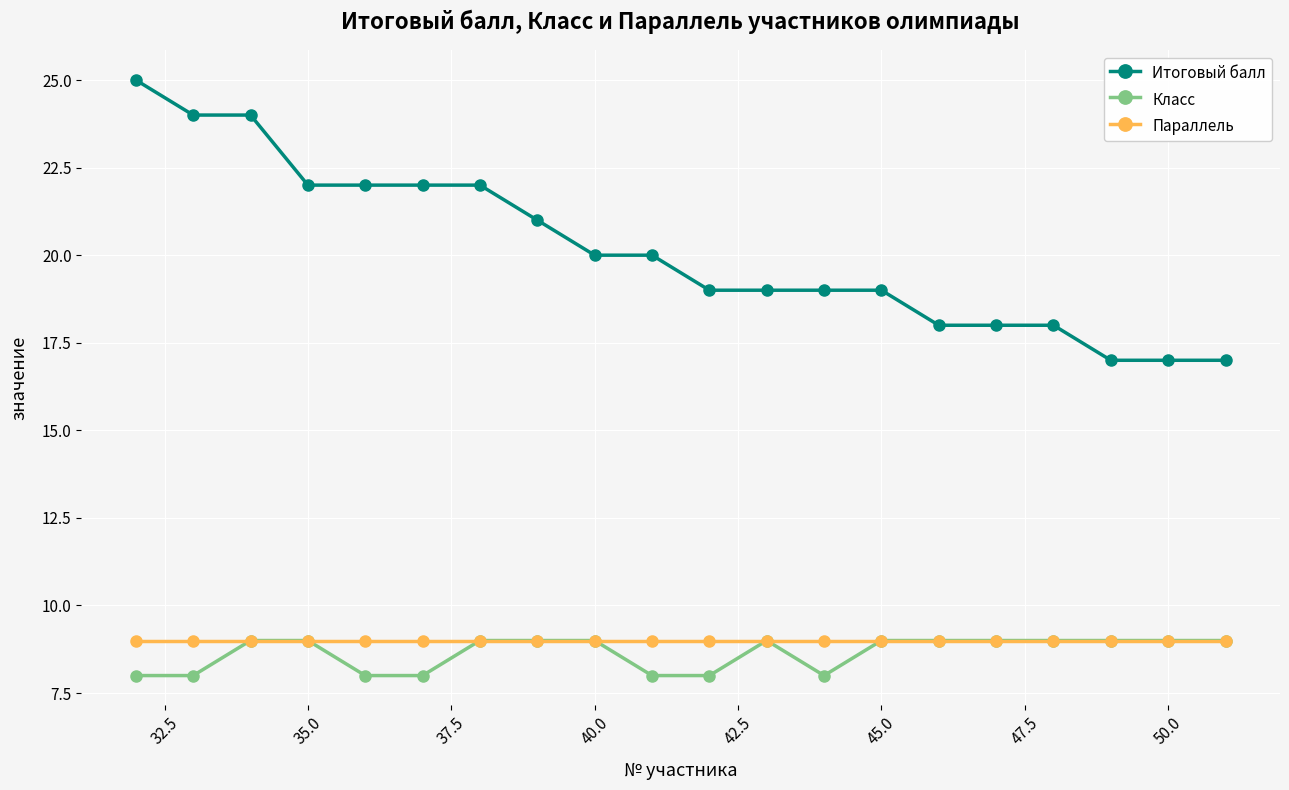

How many lines are shown in the chart?

3